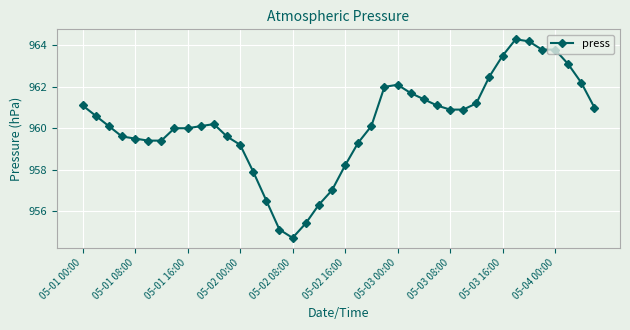

What is the value of the 17th point from the left?

954.7